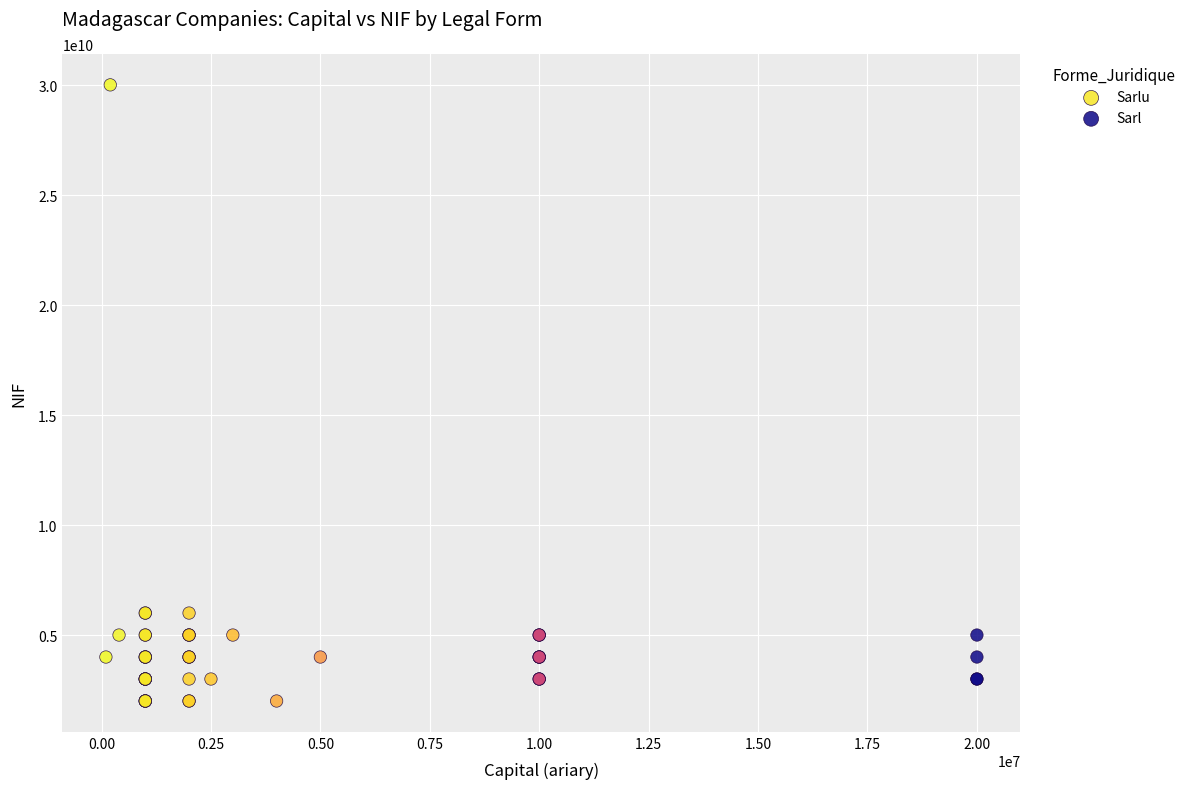

Which series has the widest spread of Y values?

Sarlu